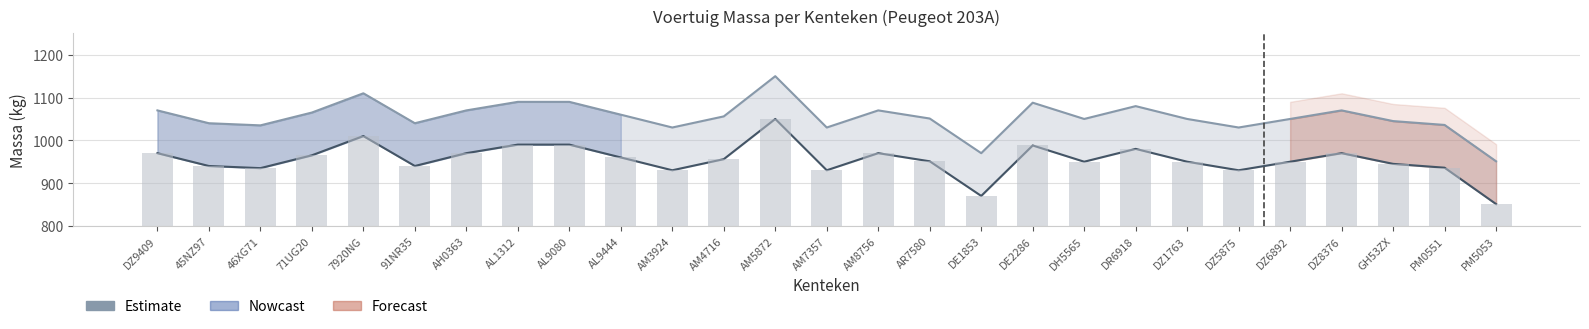

What is the sum of the values at 71UG20 and AL9444?

1925